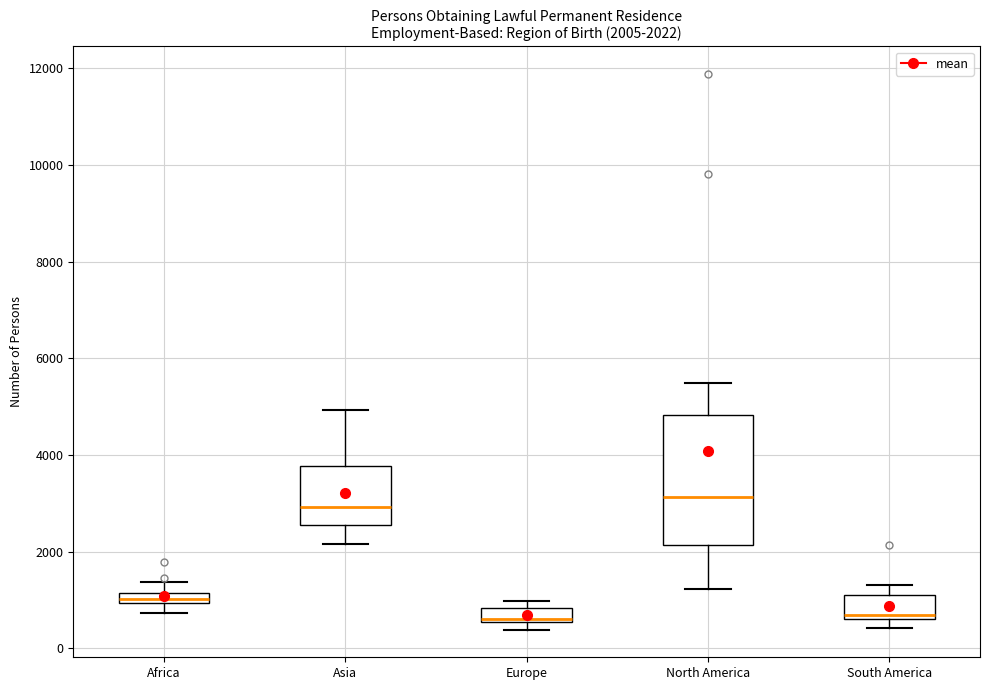

Comparing the boxes themselves (not the whiskers), which one is the tallest?

North America